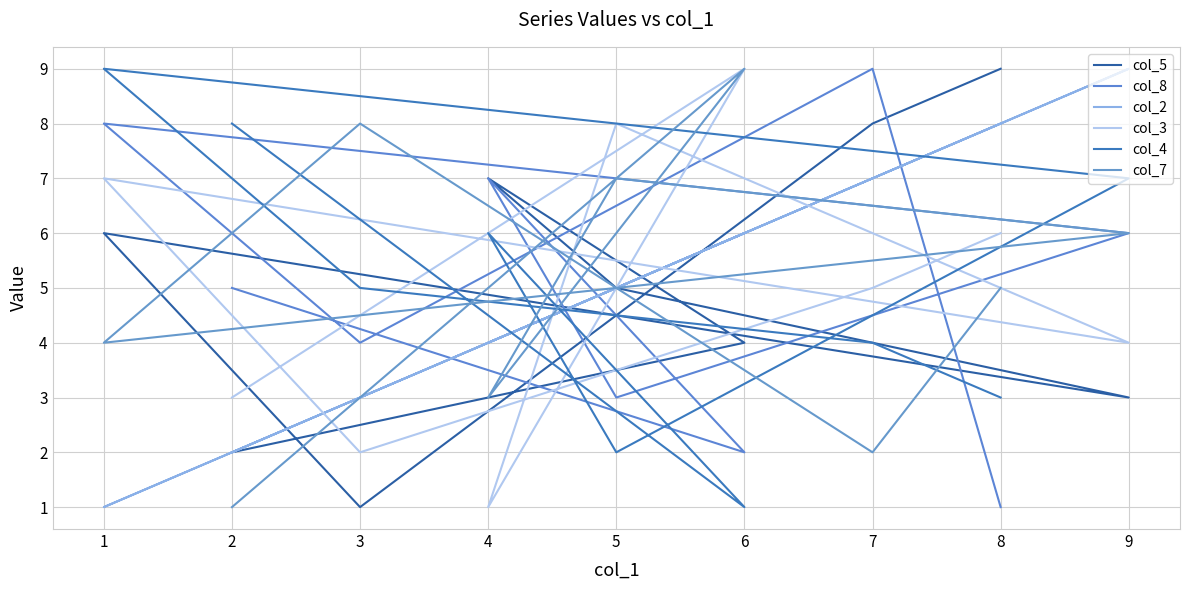

True or false: col_4 and col_2 cross at least once.

True